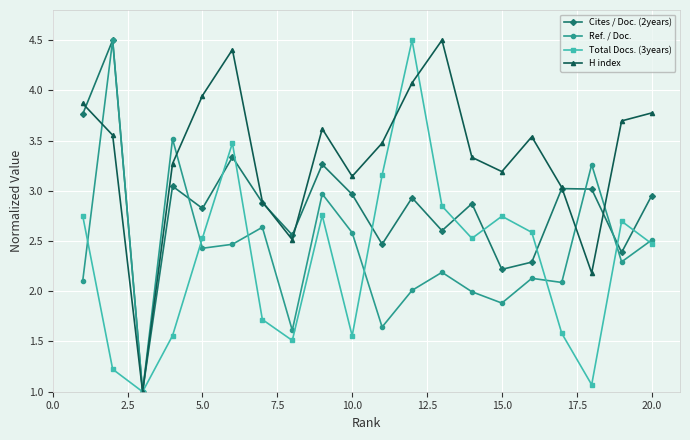

In Total Docs. (3years), how many points are lower than both neighbors (excluding endpoints)?

5